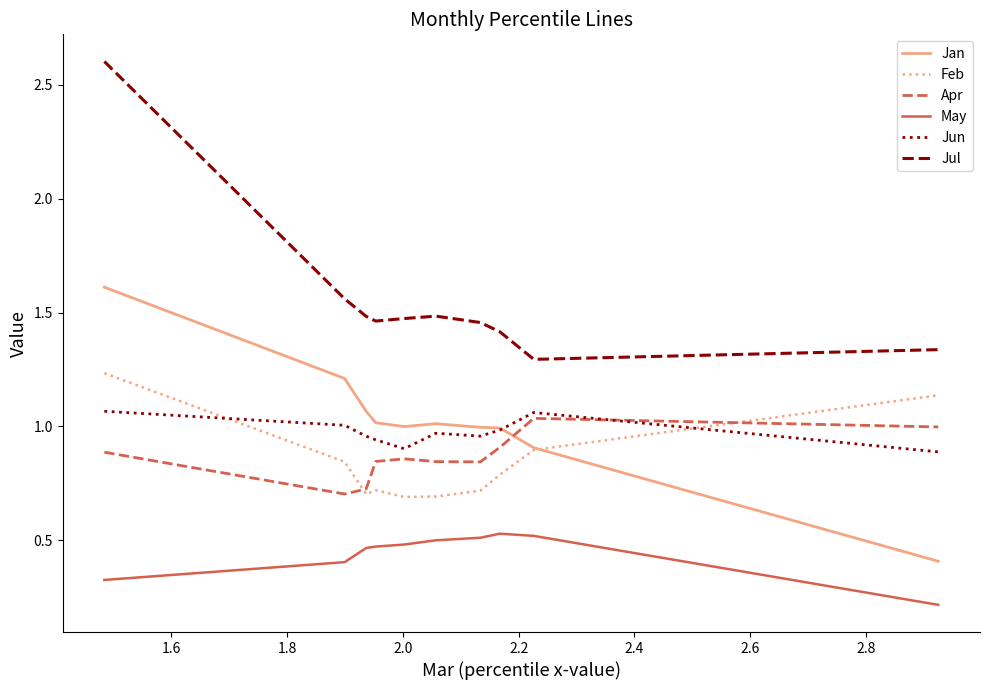

What is the lowest value of the Apr series?

0.7